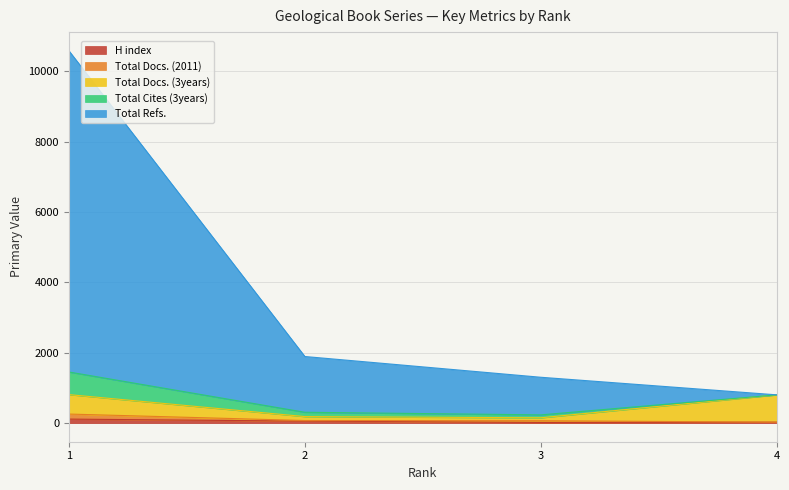

What is the value of the Total Cites (3years) point at the 3rd from the left?

68